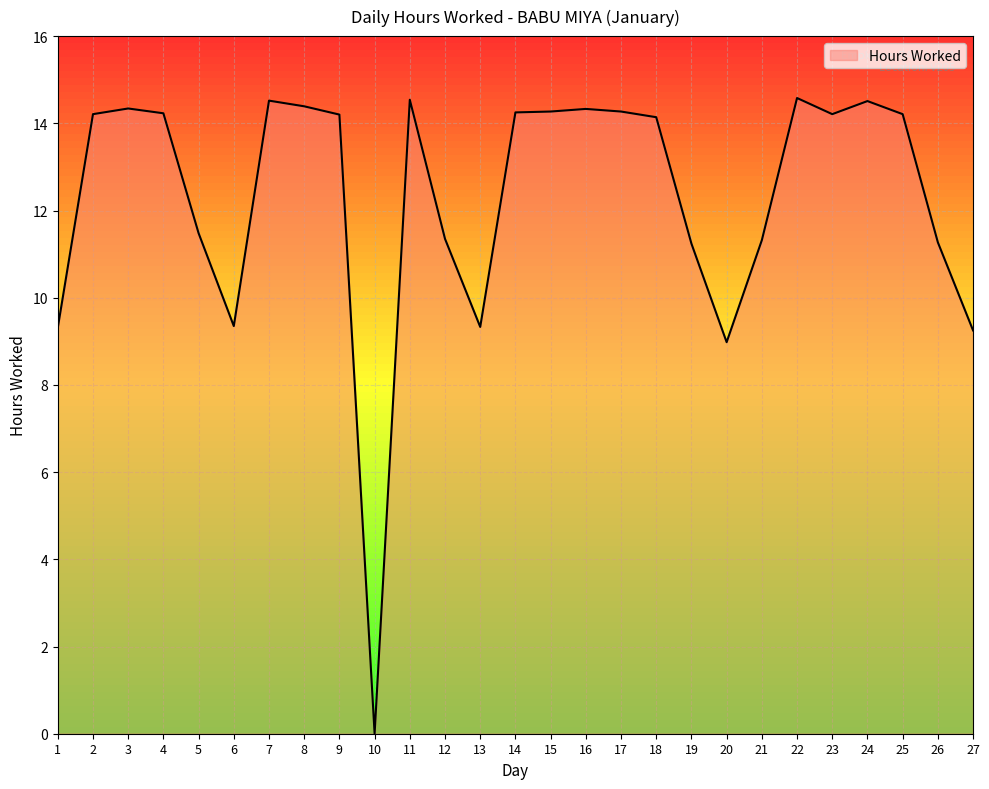

Is it true that the value at 22 is 22.3?

False